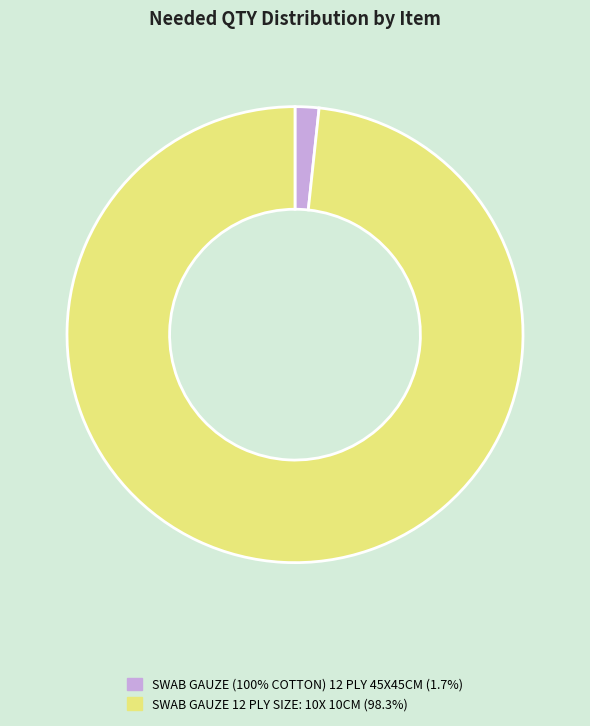

Approximately how many times larger is the value at SWAB GAUZE 12 PLY SIZE: 10X 10CM compared to SWAB GAUZE (100% COTTON) 12 PLY 45X45CM?

58.2